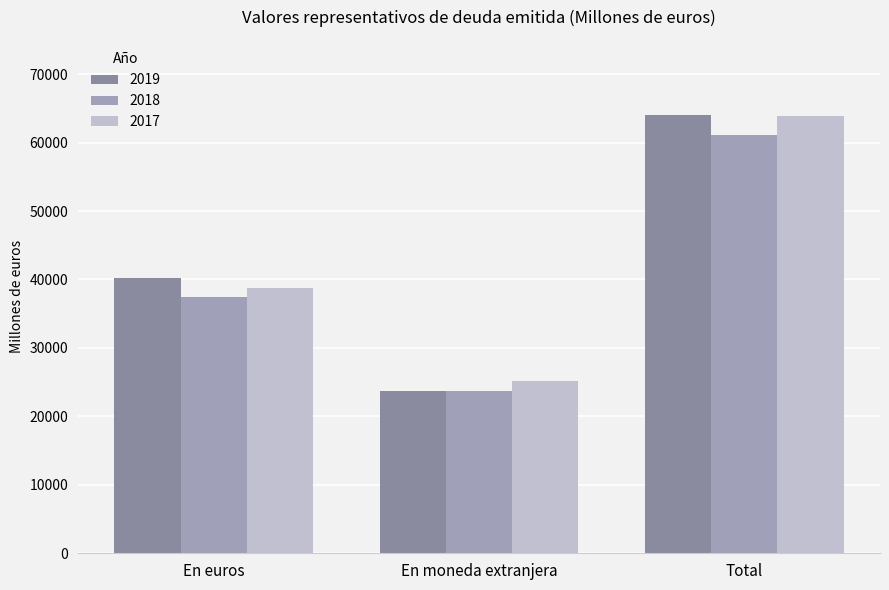

At which category is the sum across all series the highest?

Total